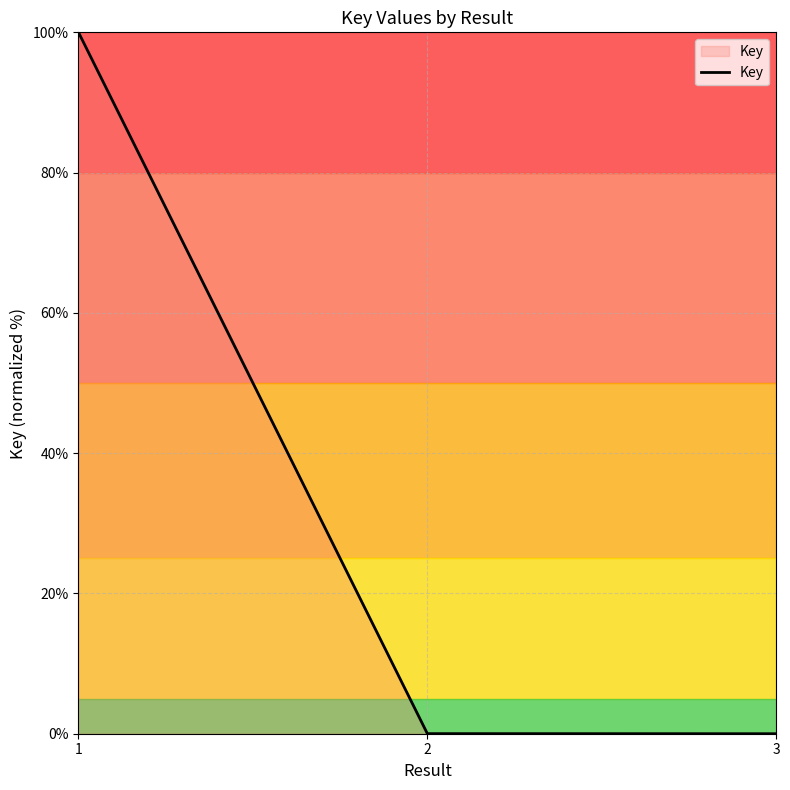

What is the change in value from 1 to 3?

-100.0